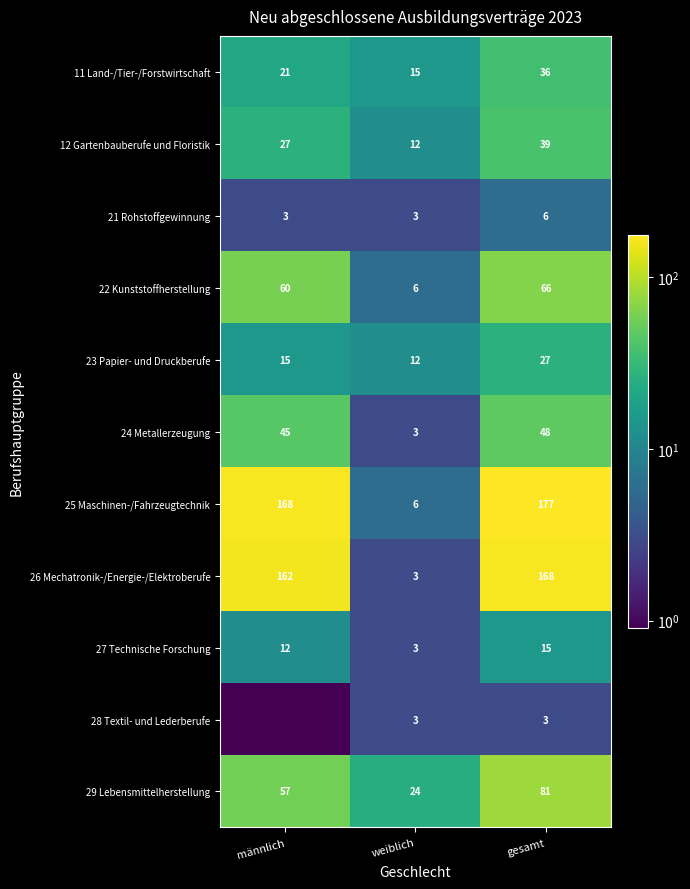

What is the spread (max minus min) of values at weiblich?

21.0